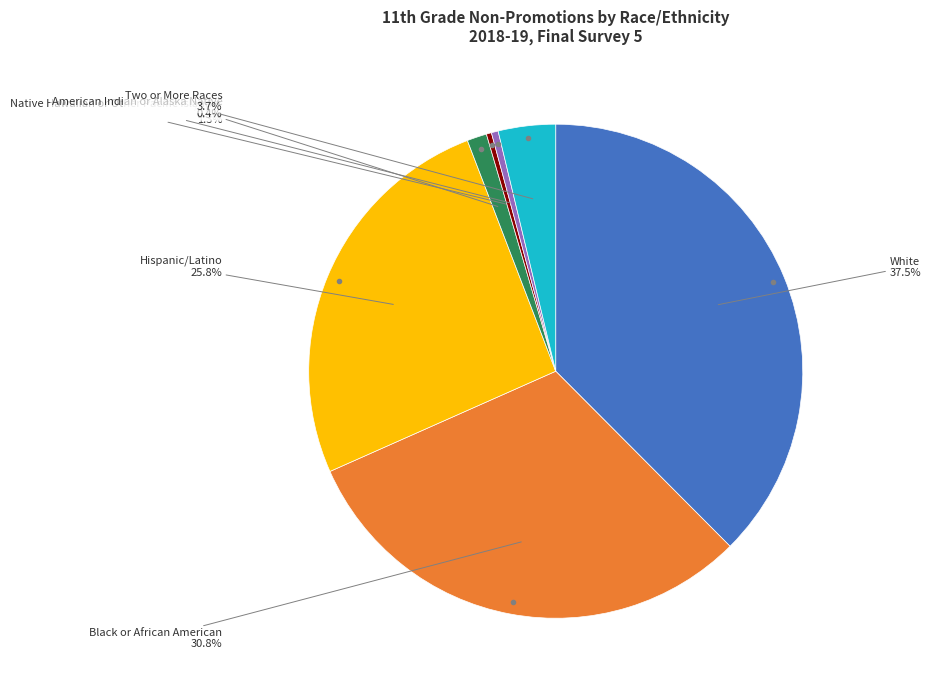

Is there any slice that represents more than half of the pie?

No